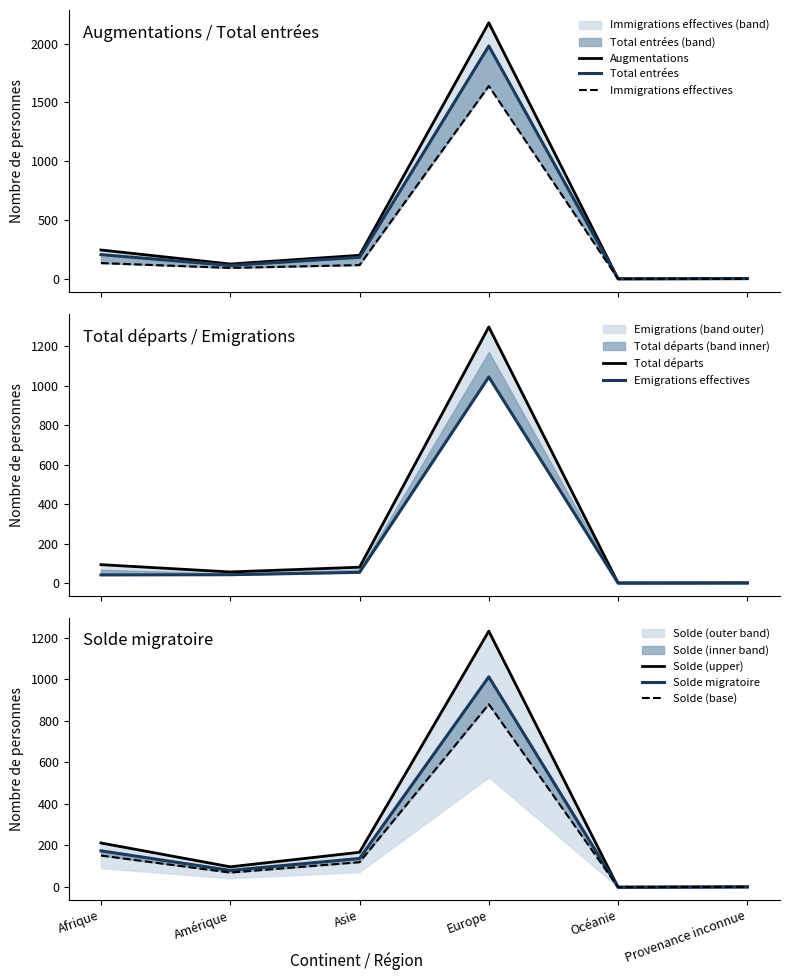

How many interior local valleys does the Immigrations effectives series have?

1